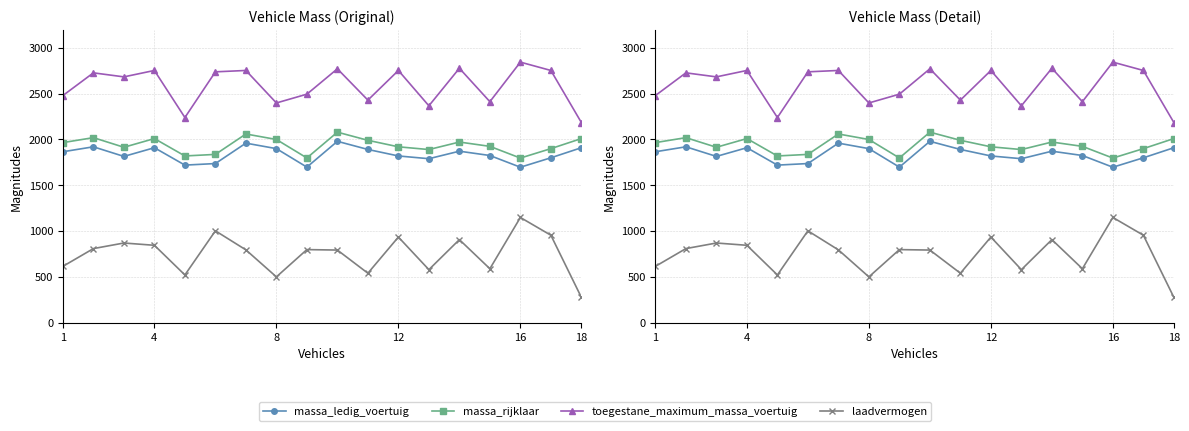

Is the value of massa_rijklaar at 9 greater than the value of toegestane_maximum_massa_voertuig at 13?

No